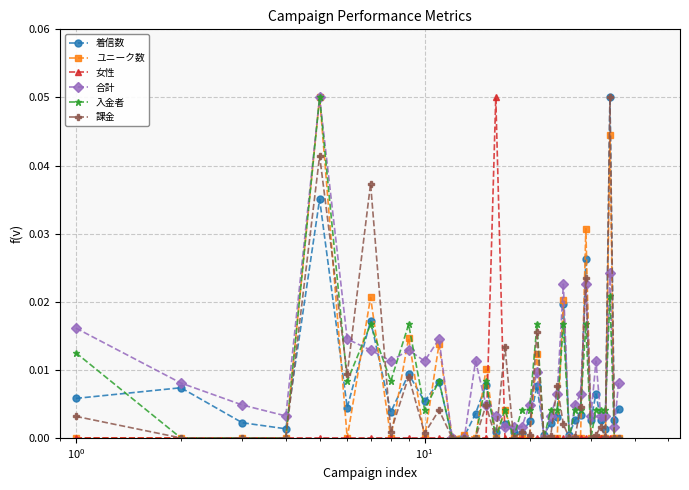

True or false: 入金者 has more than 0 interior local peaks.

True